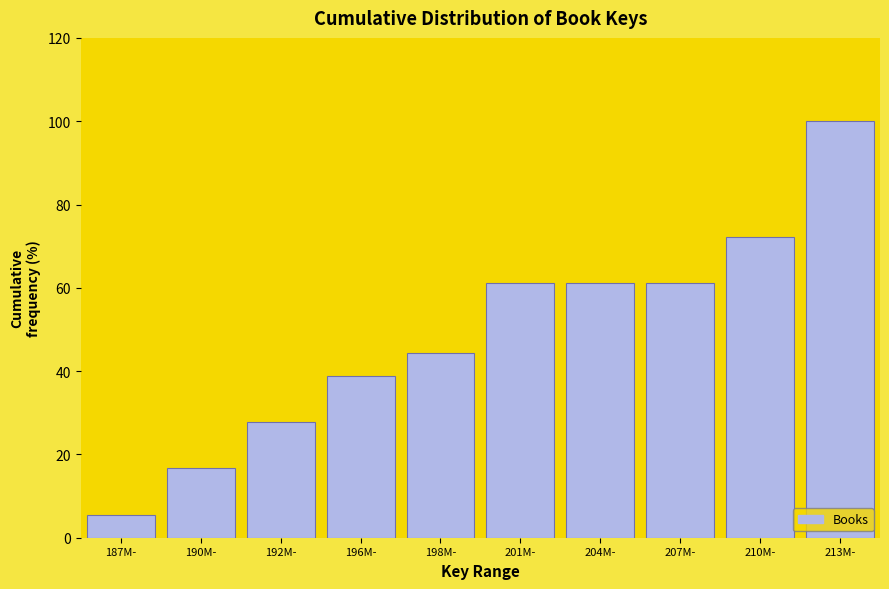

Reading left to right, what are all the values shown in this chart?

187M-=5.6	190M-=16.7	192M-=27.8	196M-=38.9	198M-=44.4	201M-=61.1	204M-=61.1	207M-=61.1	210M-=72.2	213M-=100.0